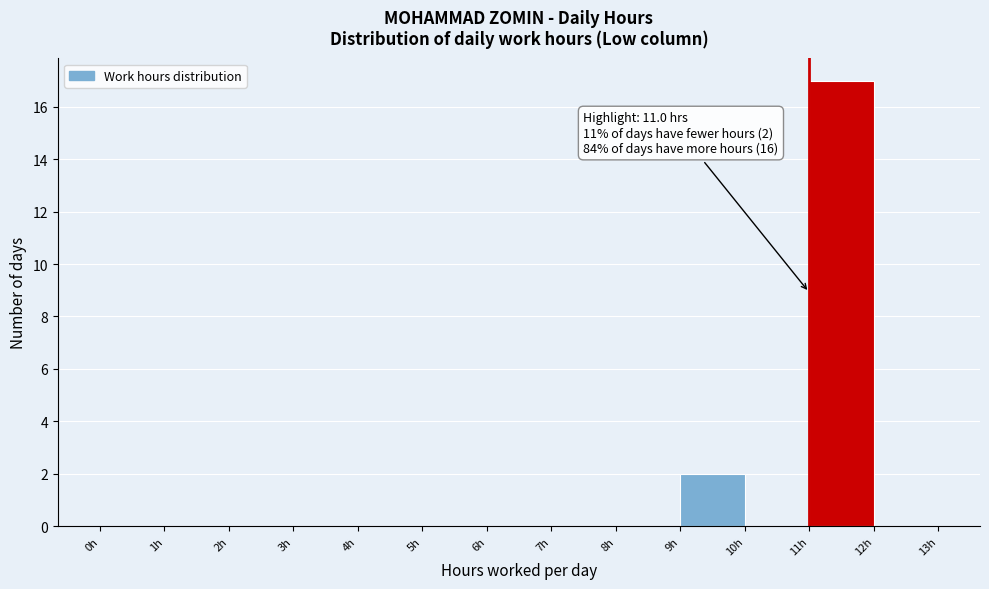

Which range on the x-axis has the tallest bar?

11 to 12